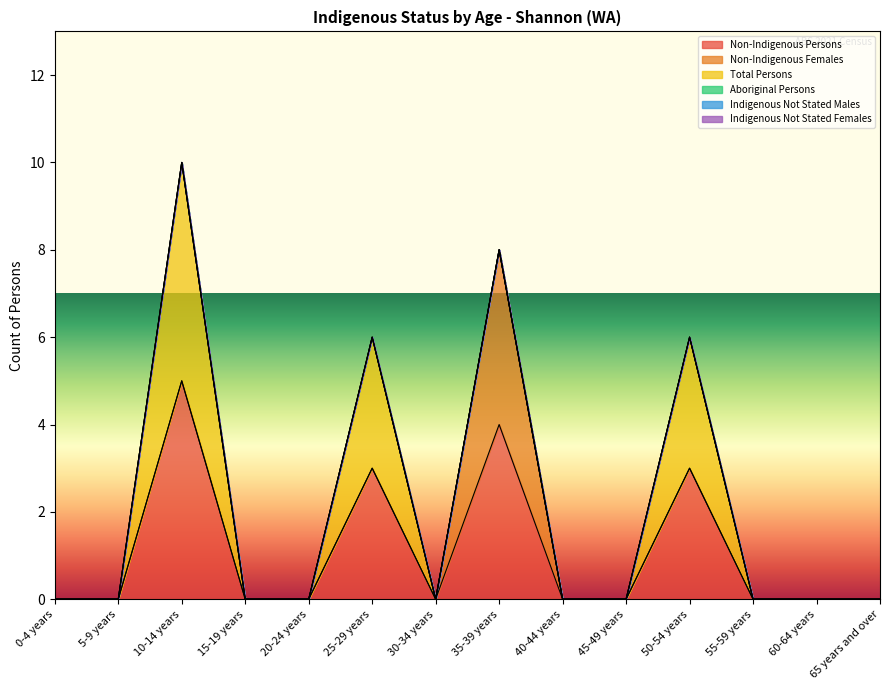

Is the value of Non-Indigenous Persons at 65 years and over greater than the value of Indigenous Not Stated Males at 45-49 years?

No